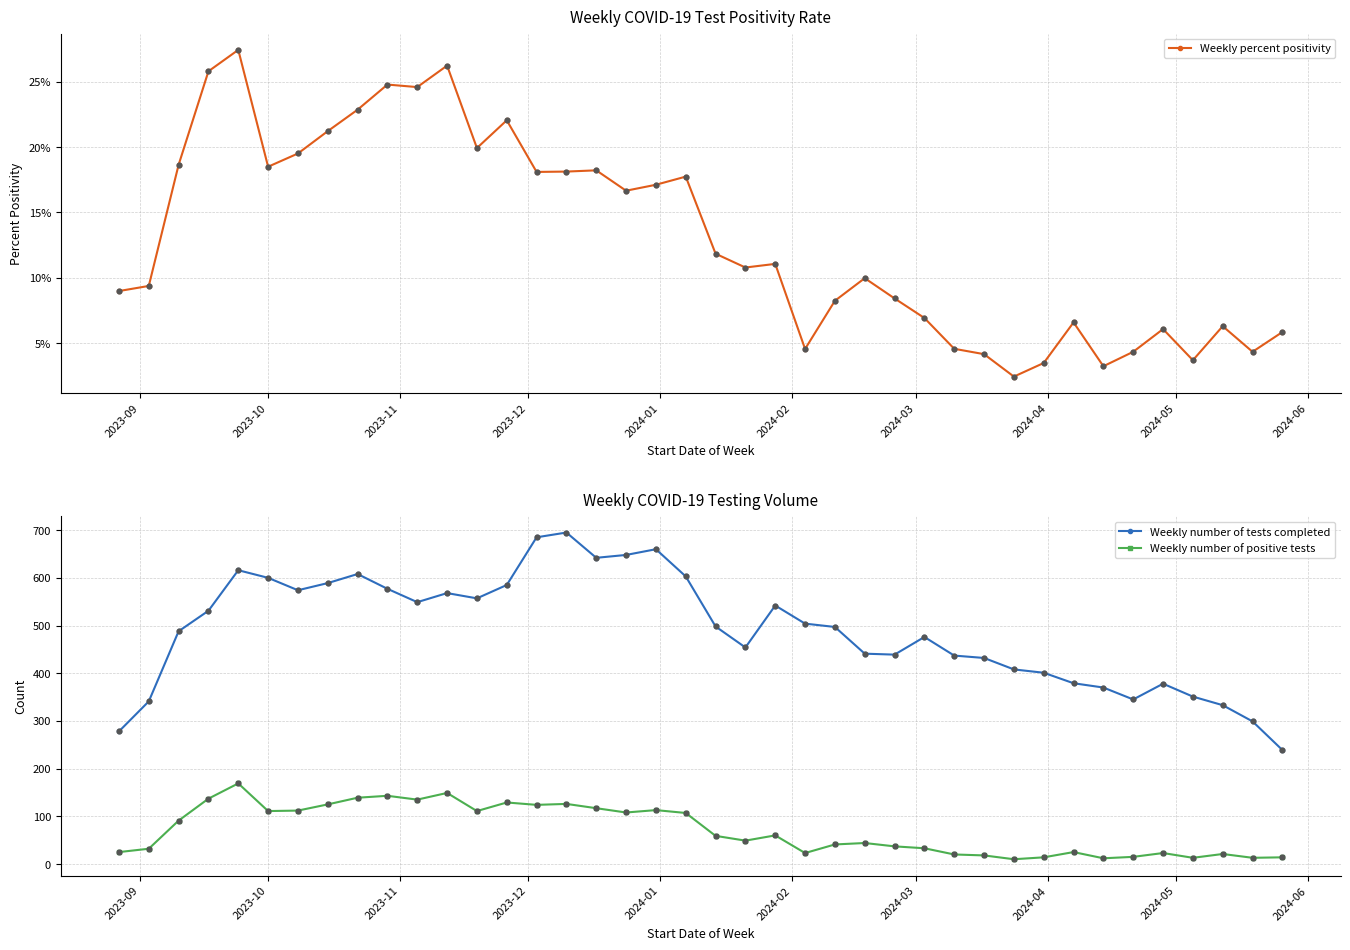

Which series has the widest spread of Y values?

Weekly number of tests completed